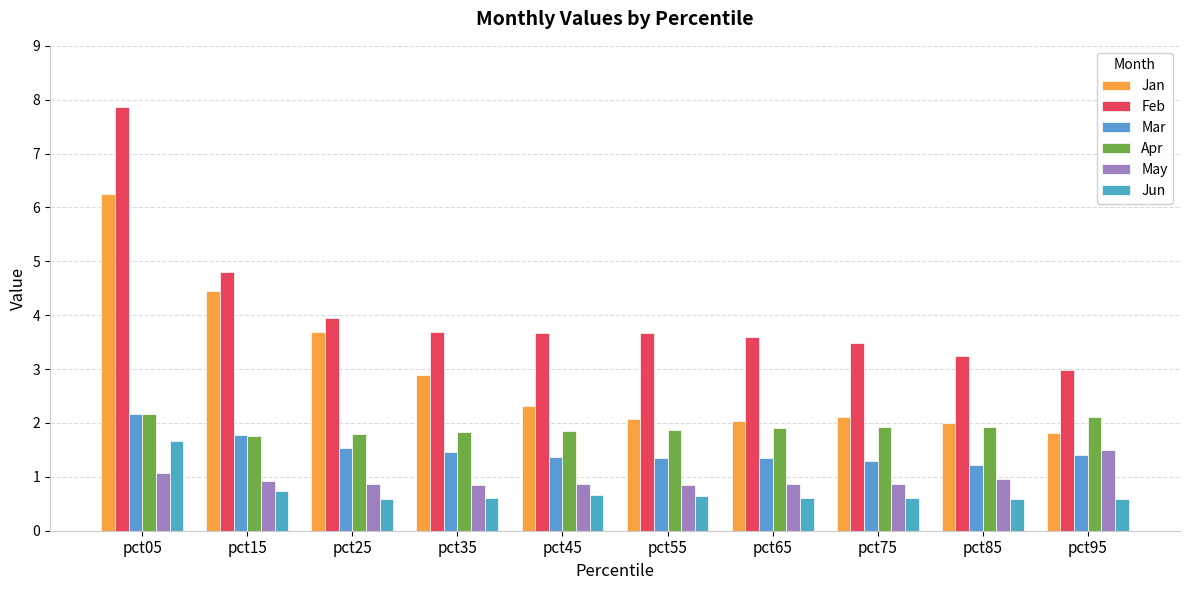

What is the sum of all Feb values?

41.0